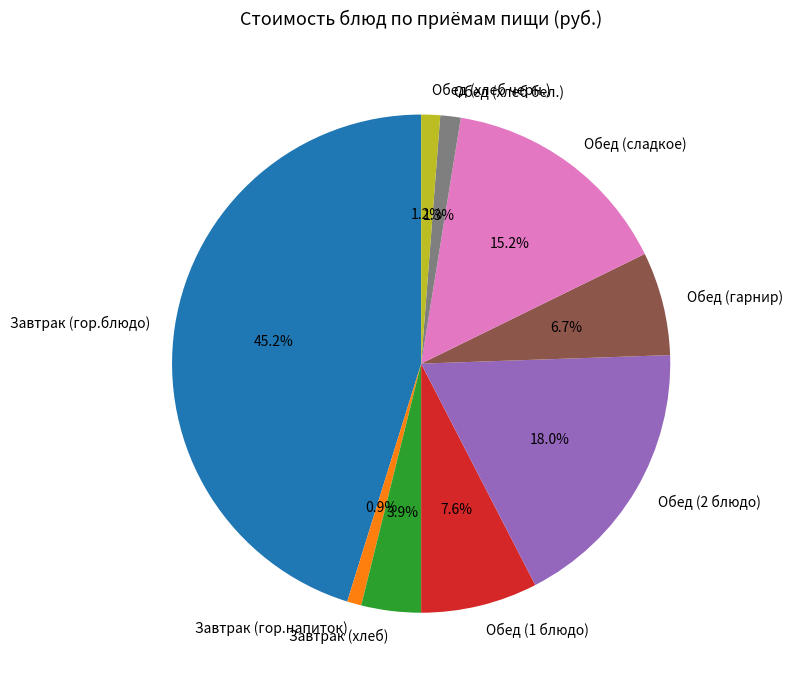

To the nearest percent, what portion does Завтрак (гор.напиток) represent?

1%